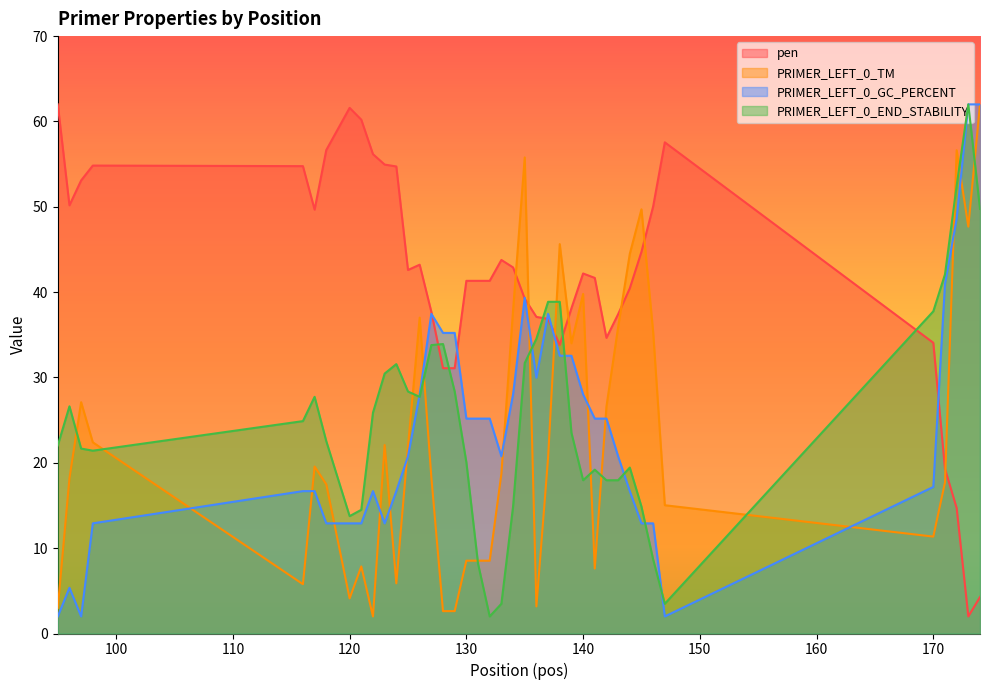

True or false: PRIMER_LEFT_0_END_STABILITY has a value of 14.9 at 134.

True